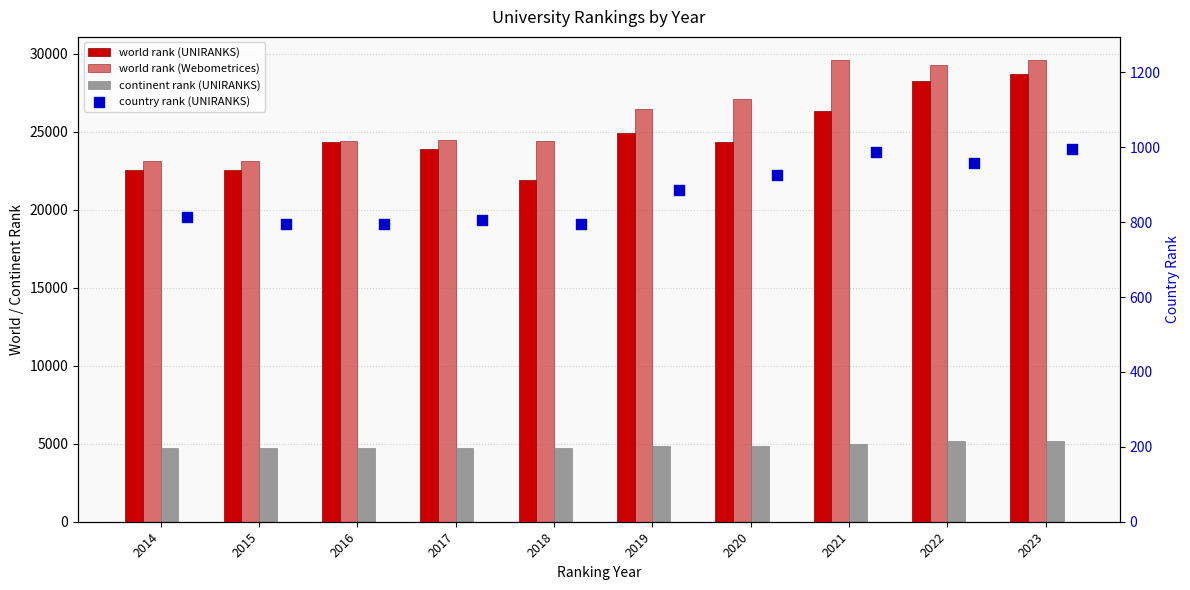

At which category is the sum across all series the highest?

2023